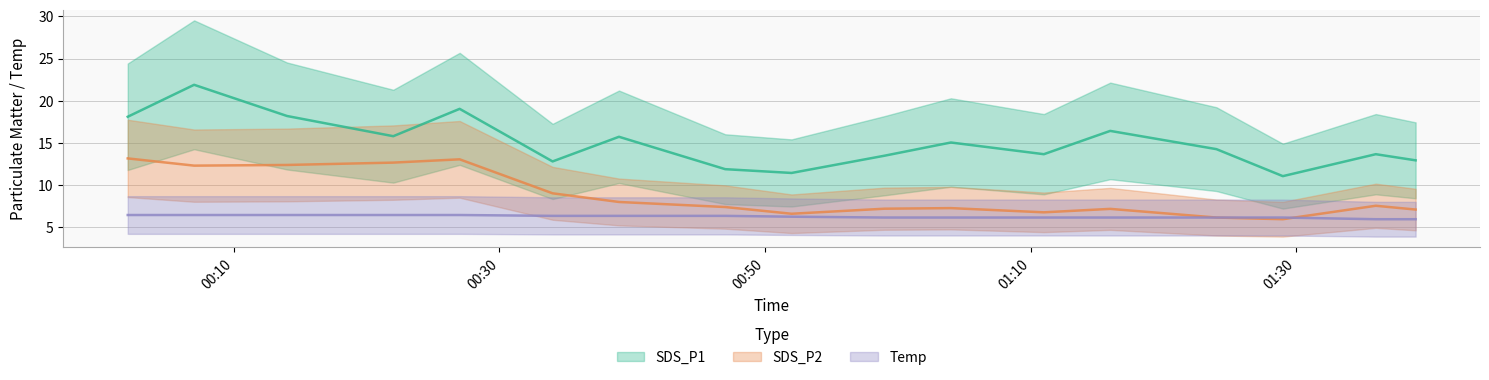

What is the spread (max minus min) of values at 2022/11/26 00:14?

11.8